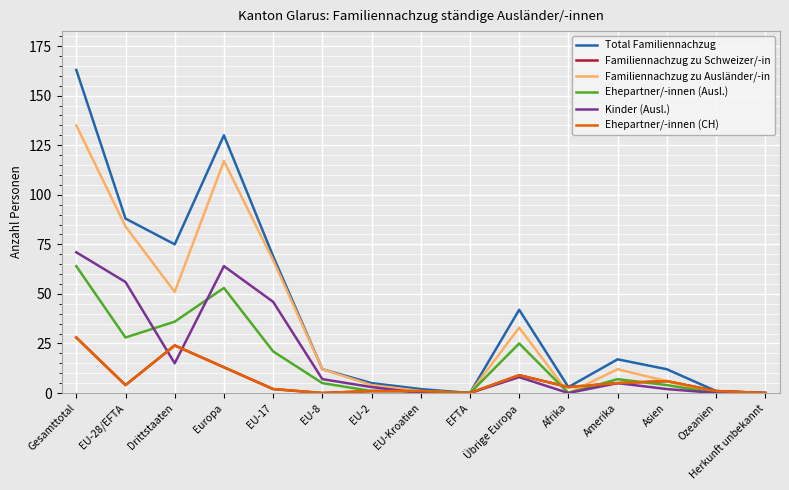

What is the sum of all Kinder (Ausl.) values?

277